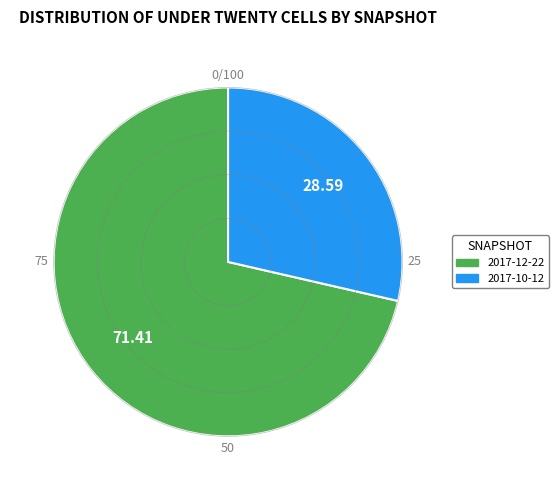

What is the ratio of the value at 2017-10-12 to the value at 2017-12-22?

0.4